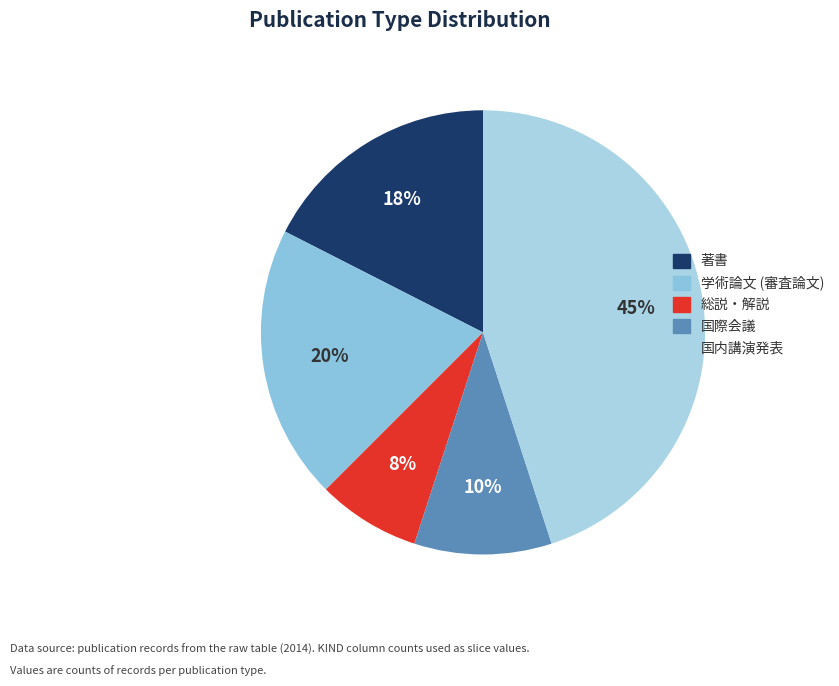

Does any single category account for the majority?

No